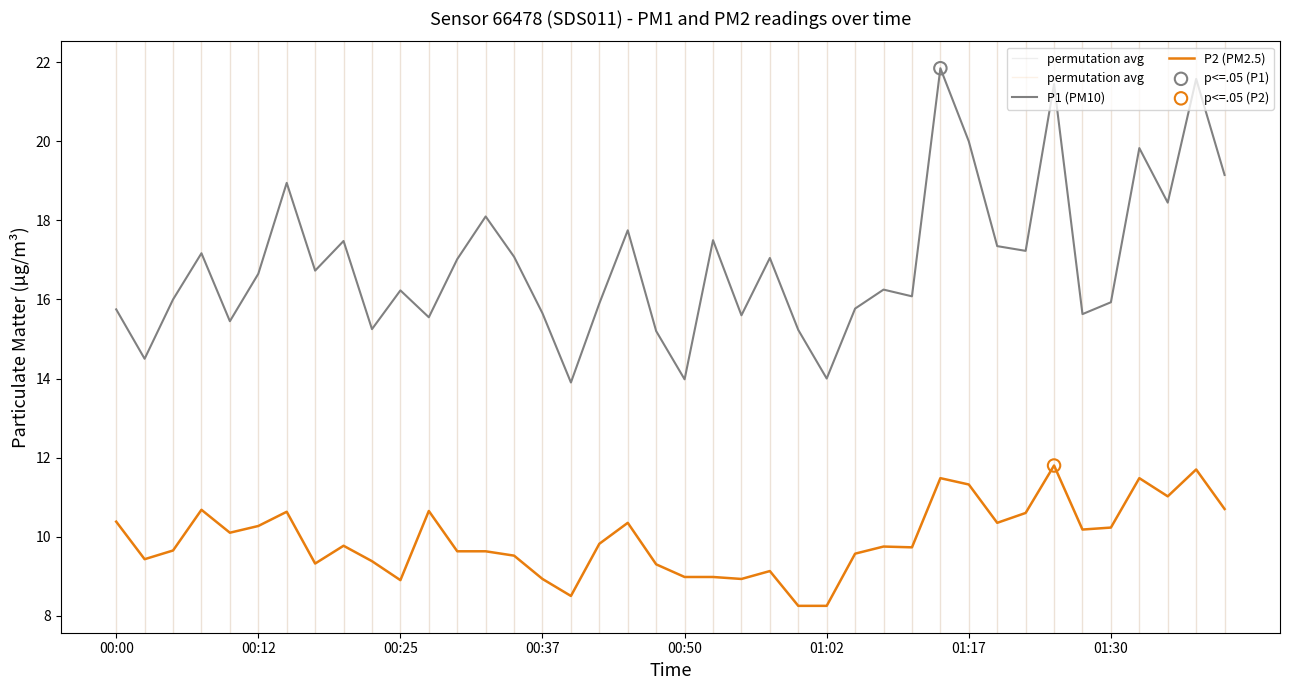

What is the total value across all series at 00:02?

23.9